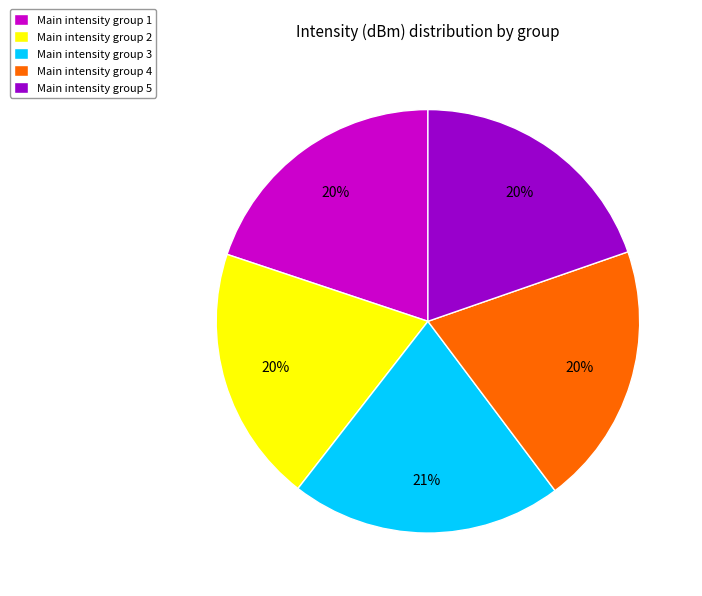

To the nearest percent, what portion does Main intensity group 2 represent?

20%